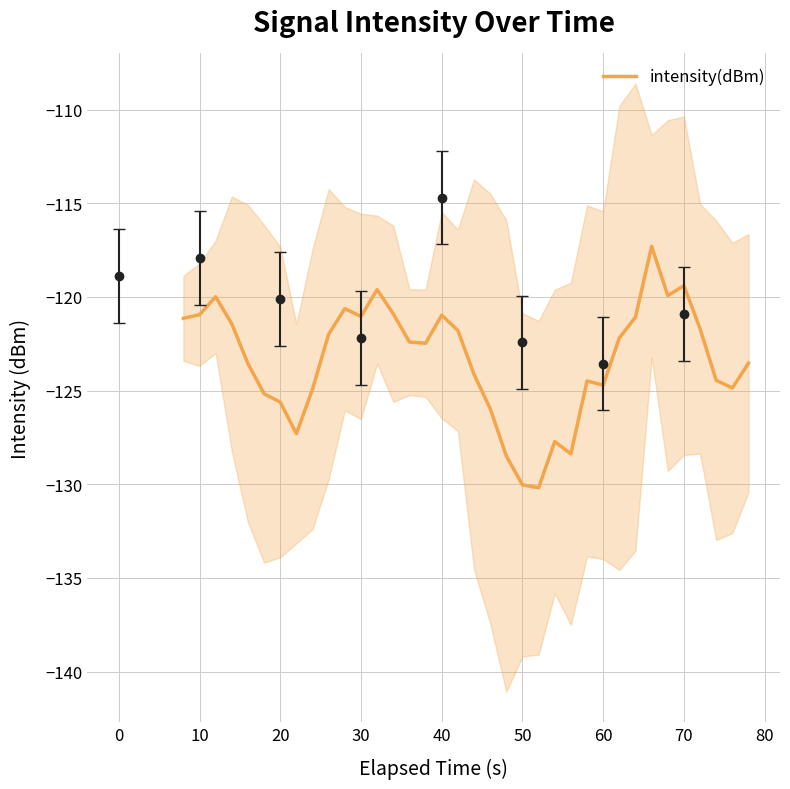

What is the difference between the maximum and minimum values?

12.9